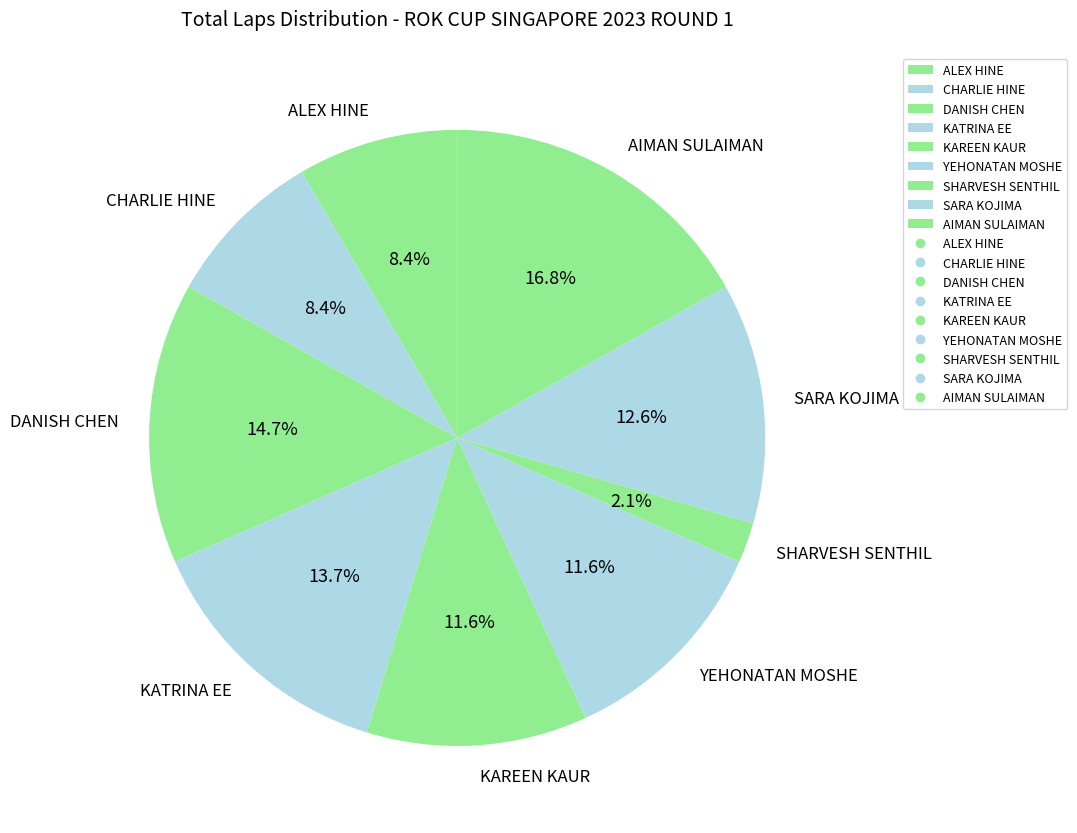

Is YEHONATAN MOSHE the majority of the pie?

No